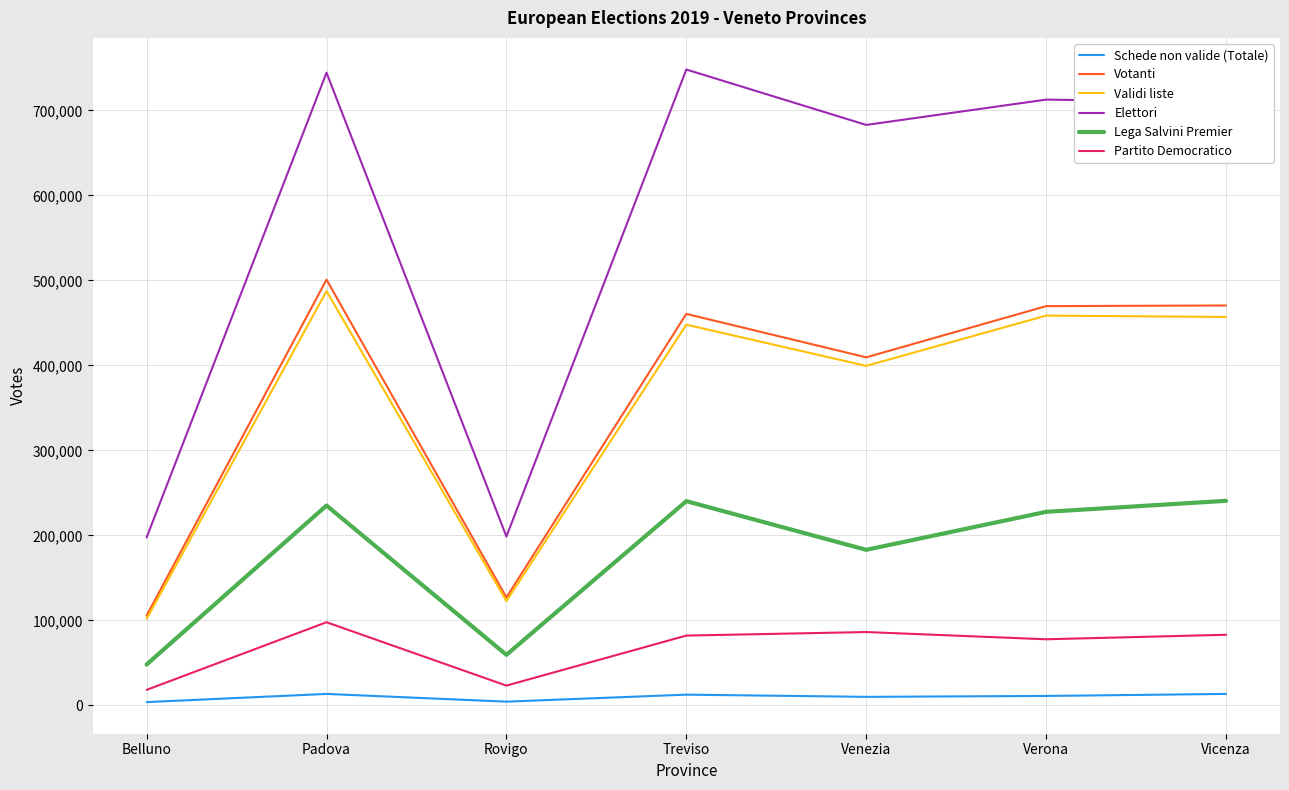

What is the difference between the maximum and minimum values in the Lega Salvini Premier series?

192580